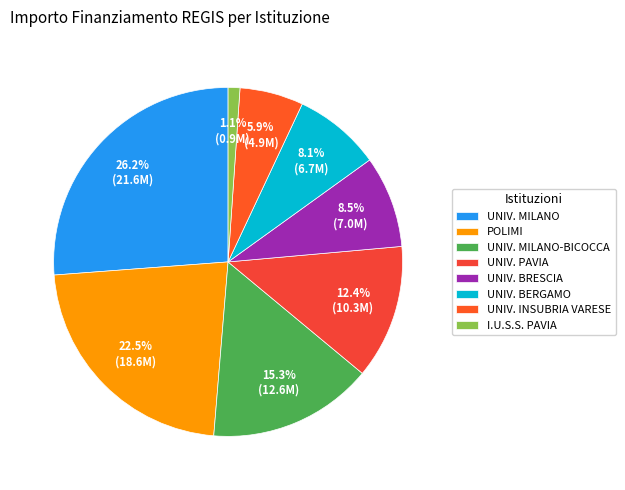

How many slices are in this pie chart?

8